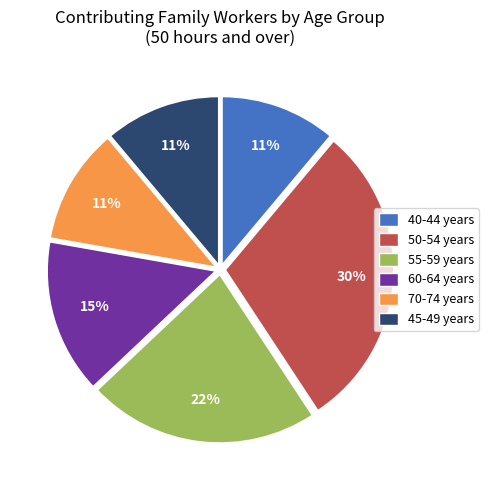

Count the number of slices in the pie.

6